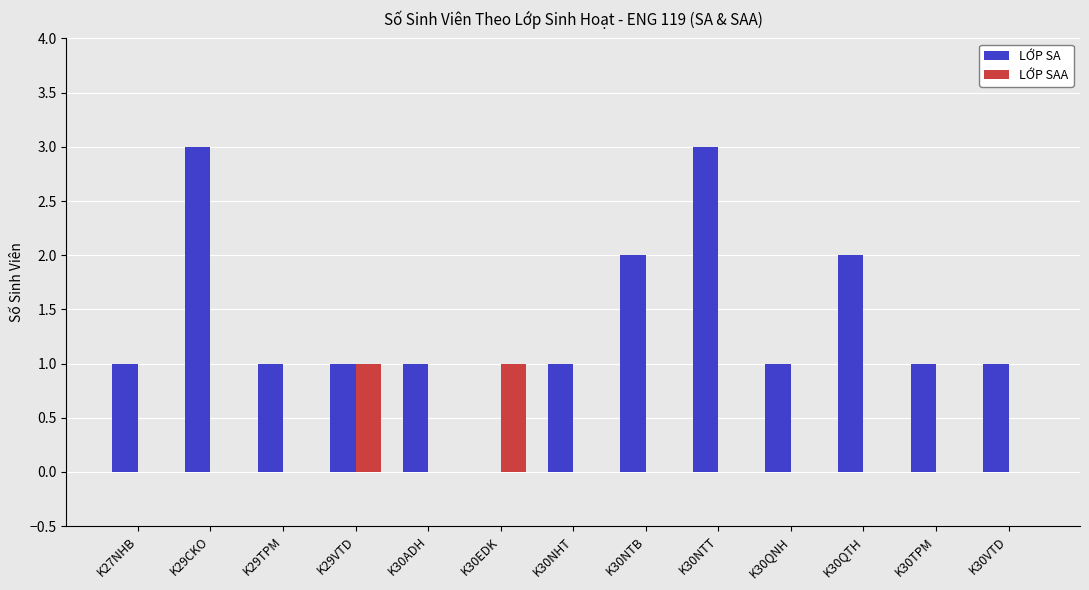

The LỚP SA series shows 1 at K30QNH. True or false?

True